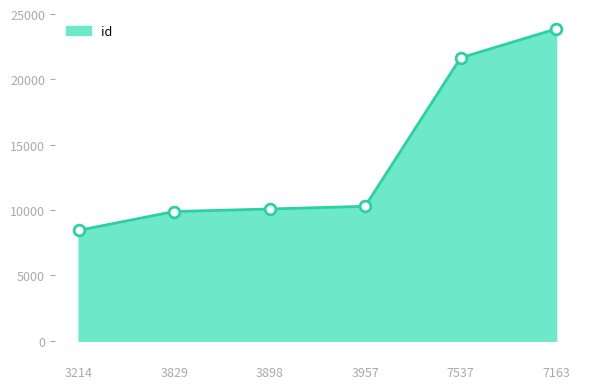

What is the change in value from 3829 to 3898?

+194